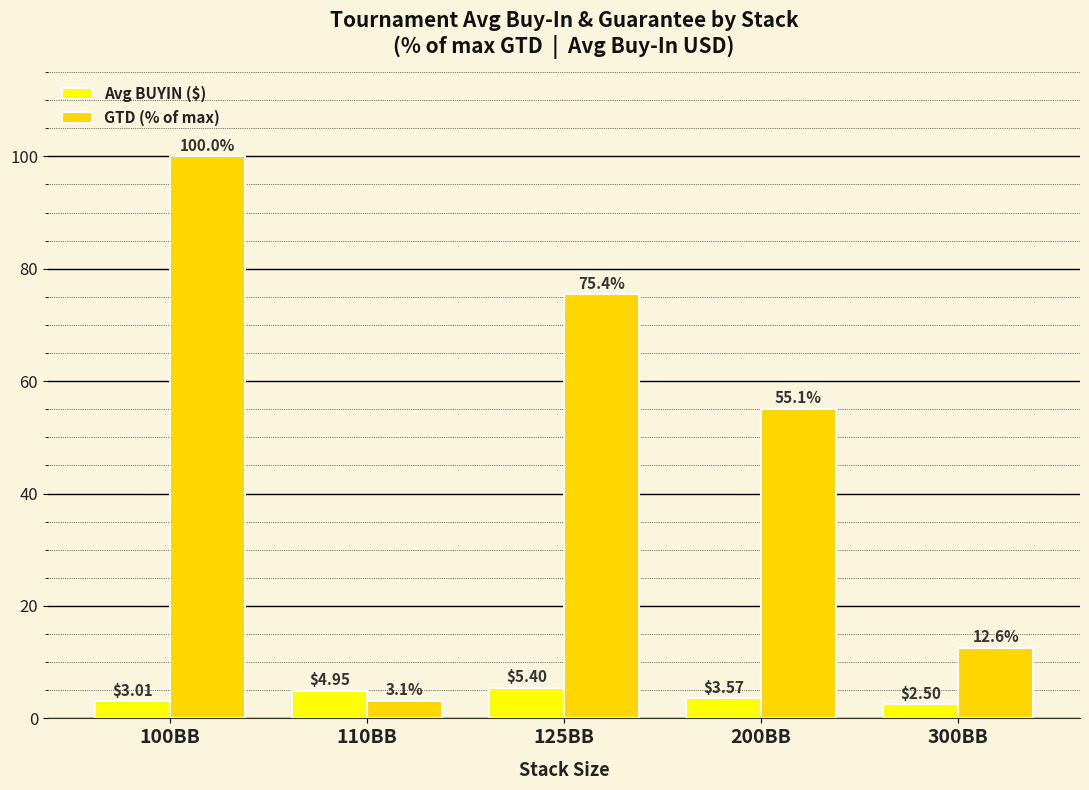

Is it true that Avg BUYIN ($) equals 3.0 at 100BB?

True